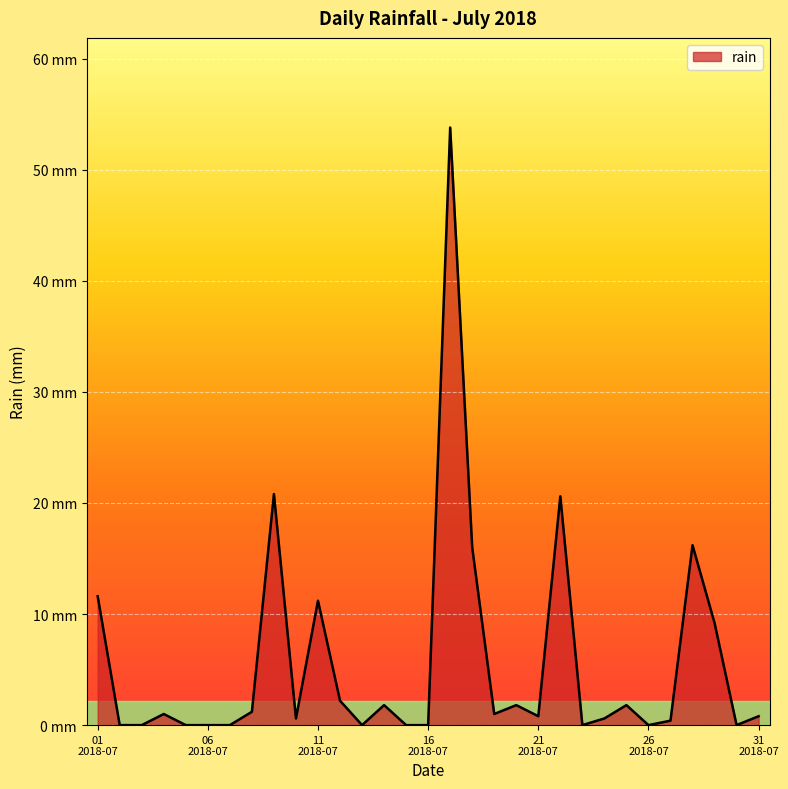

At which label is the value closest to 26?

2018-07-09